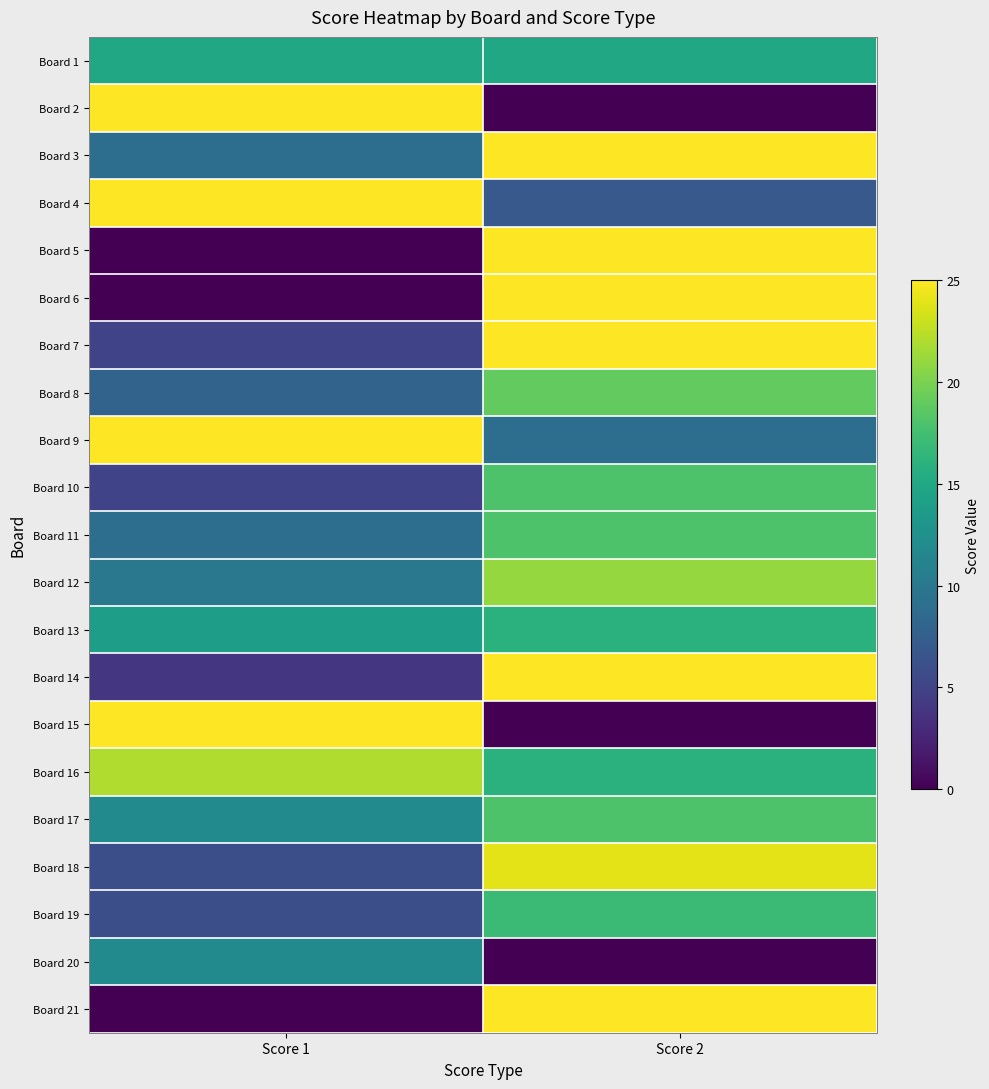

At which category is the sum across all series the highest?

Score 2